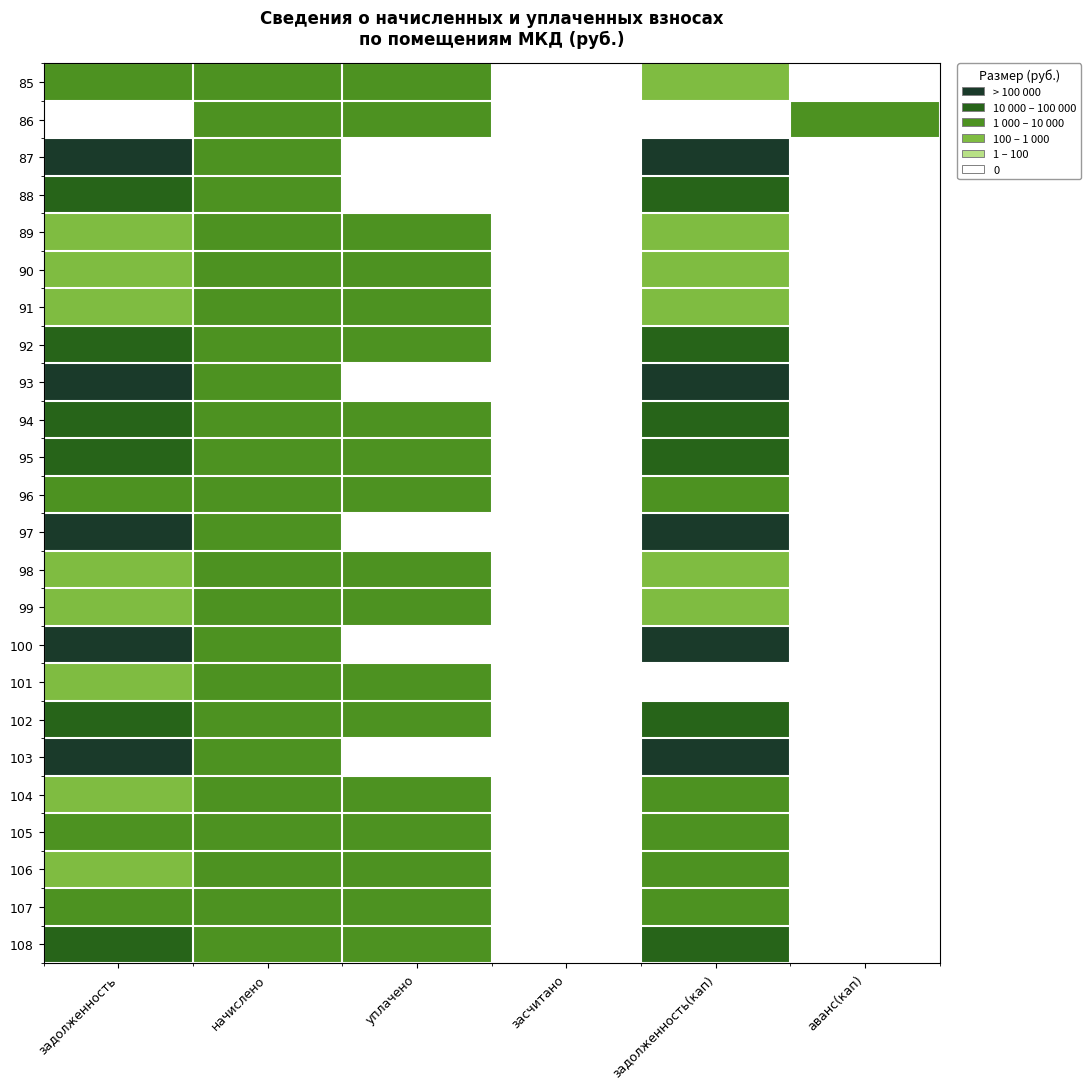

At which label does 99 reach its peak?

начислено